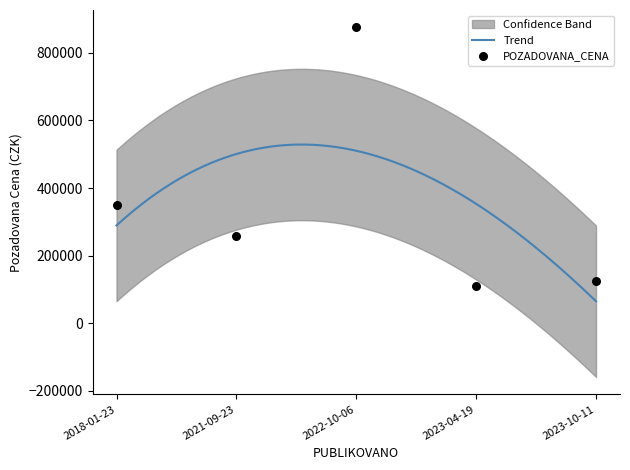

At how many categories does at least one series exceed 125048?

5